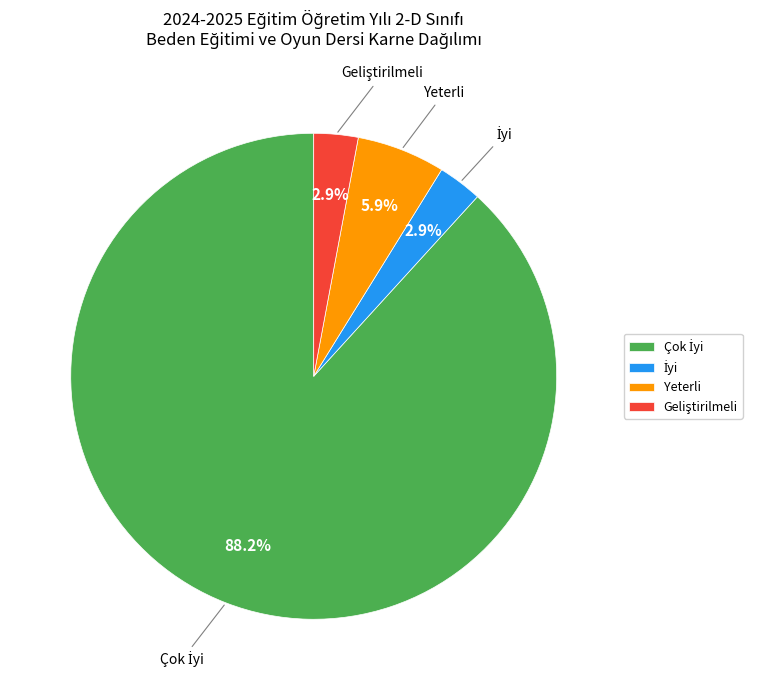

Is there a majority slice in this chart?

Yes